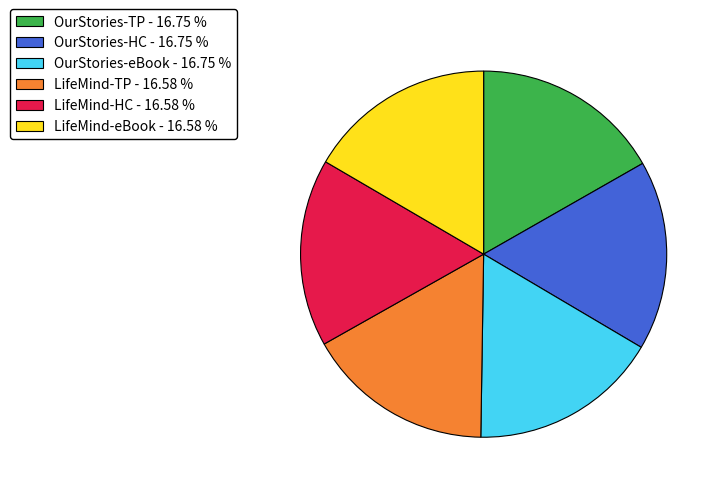

Combined, do OurStories-eBook - 16.75 % and OurStories-HC - 16.75 % account for over 50%?

No